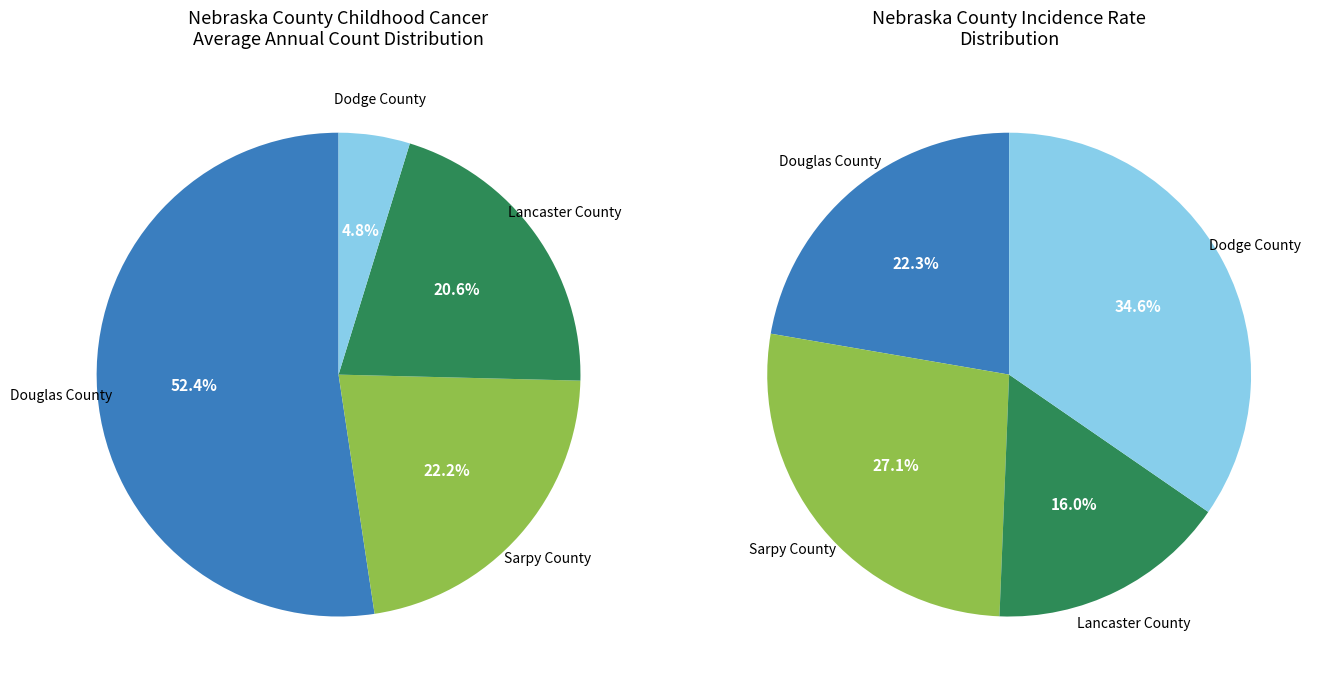

What is the largest slice in the pie chart?

Douglas County